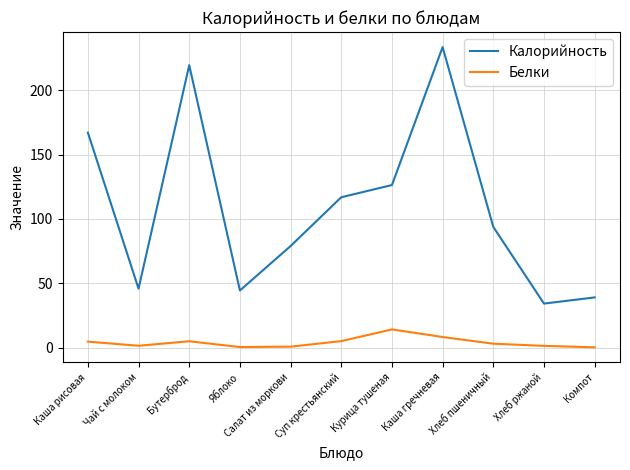

The value of Калорийность at Каша гречневая is 233.7. True or false?

True